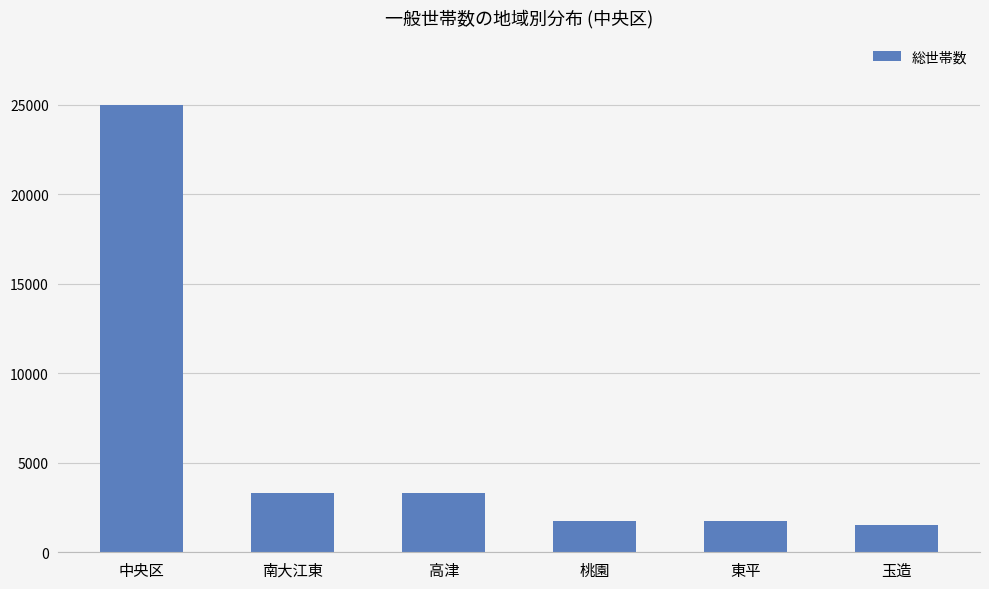

What is the change in value from 南大江東 to 高津?

+23